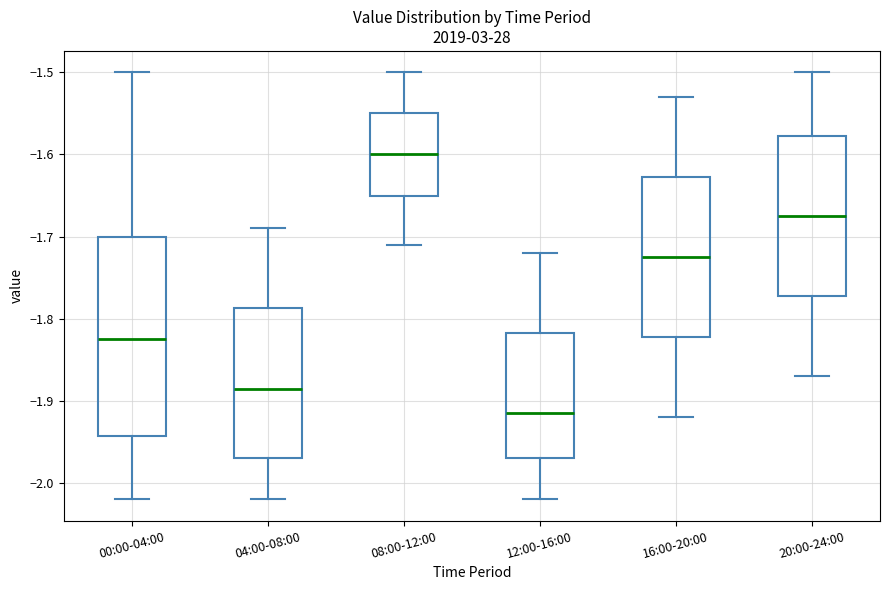

Which box has the highest median line?

08:00-12:00